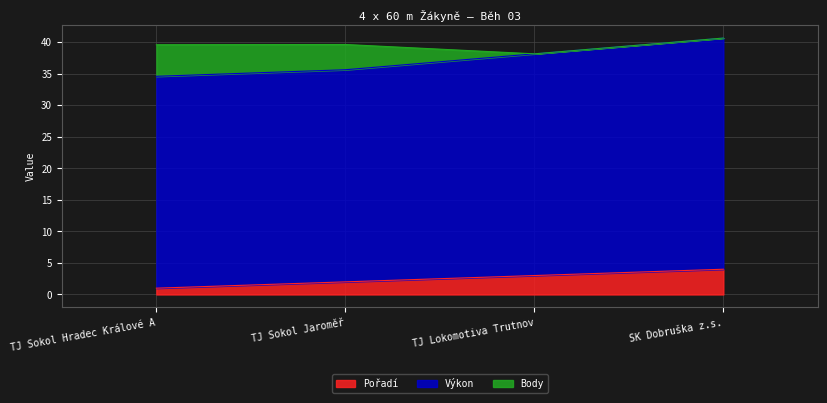

What is the value of the Výkon point at the 1st from the left?

34.6